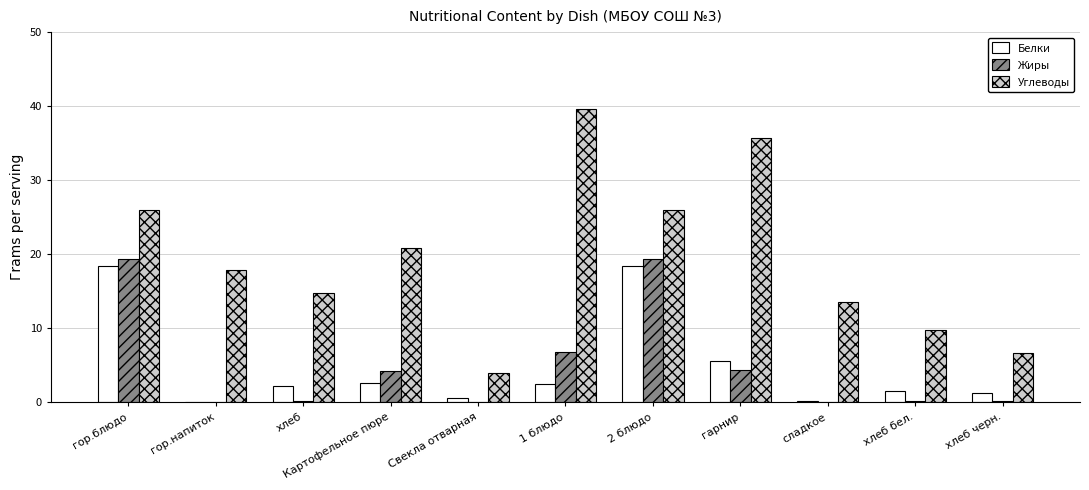

What are all the series names shown in the legend?

Белки, Жиры, Углеводы